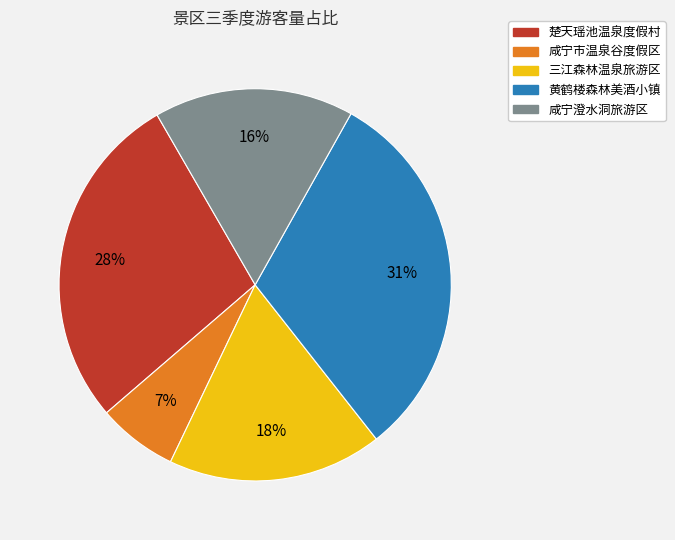

Rank the categories by value from lowest to highest.

咸宁市温泉谷度假区, 咸宁澄水洞旅游区, 三江森林温泉旅游区, 楚天瑶池温泉度假村, 黄鹤楼森林美酒小镇